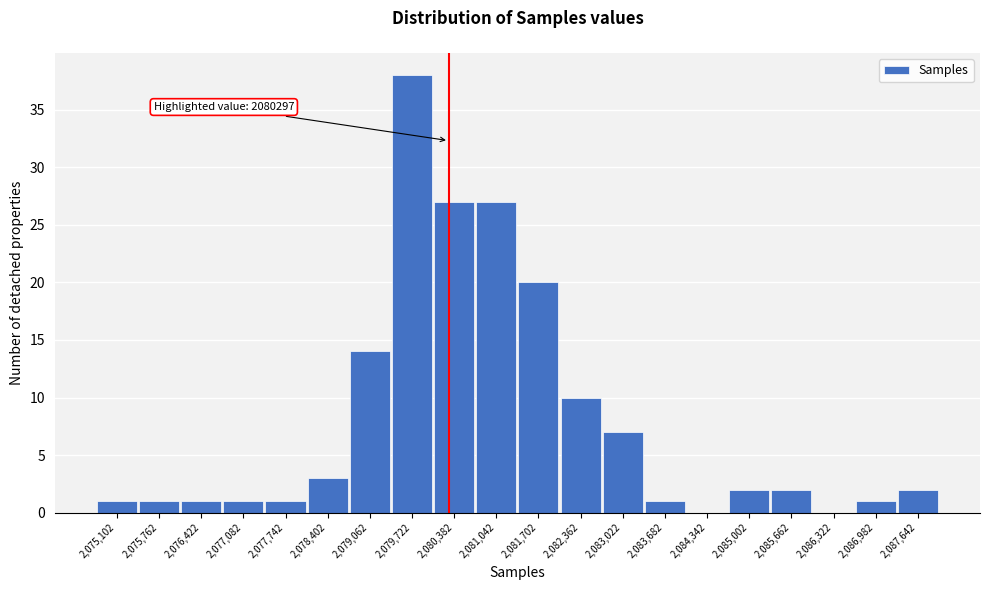

Which range on the x-axis has the tallest bar?

2079400 to 2080100